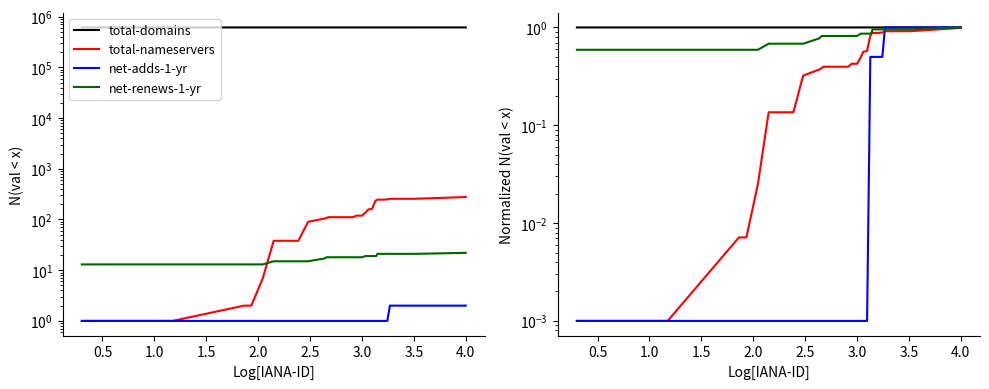

Count the number of data series in this chart.

4